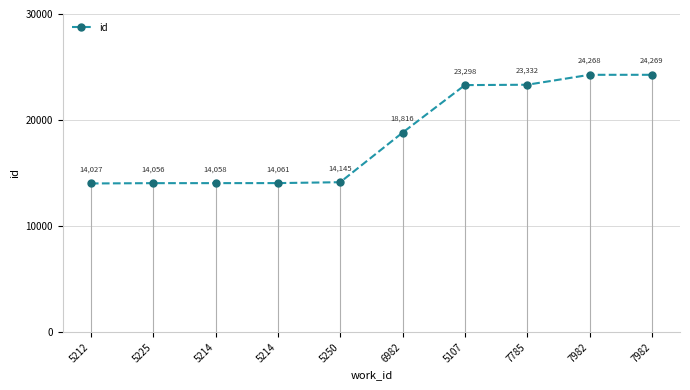

Is it true that the value at 5214 is 14061?

True